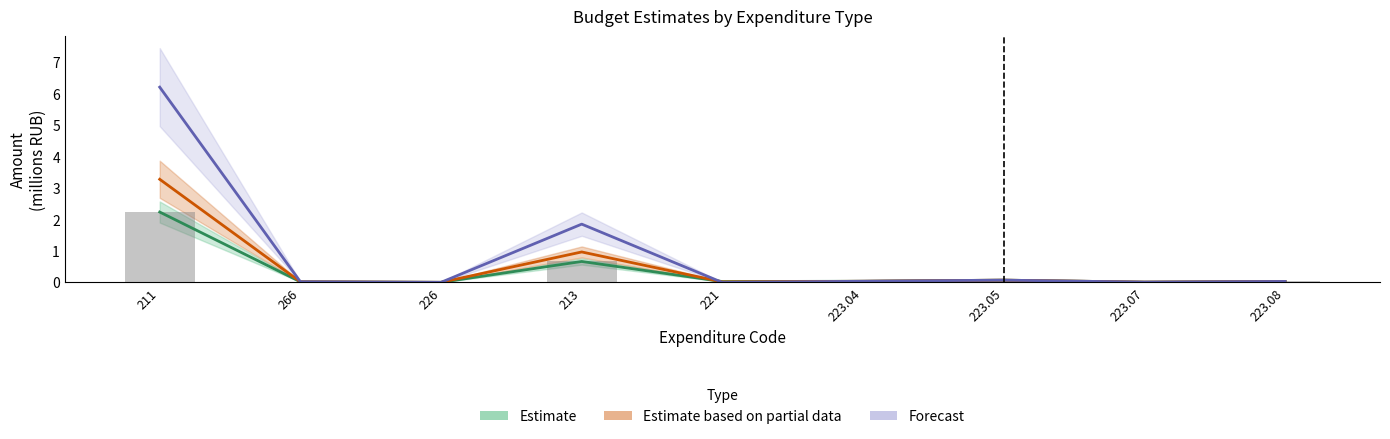

What is the spread (max minus min) of values at 211?

4.0